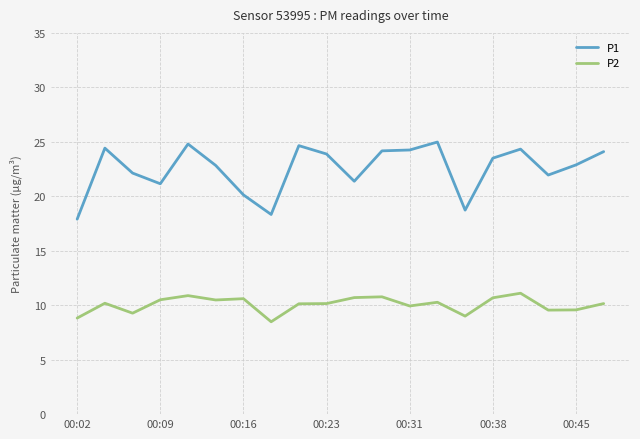

Which series has the widest spread of values?

P1